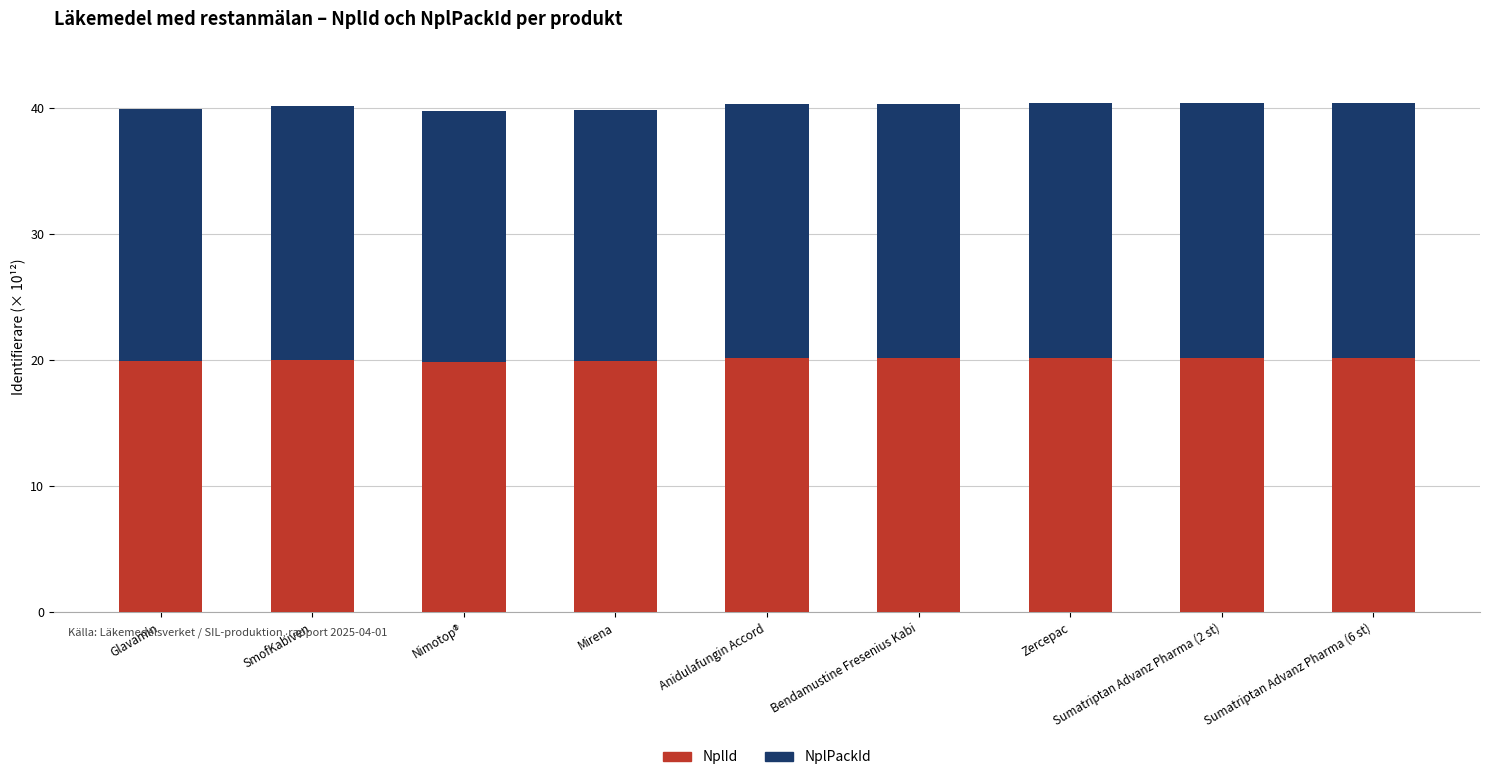

Are the bars grouped side by side (vs. stacked)?

No